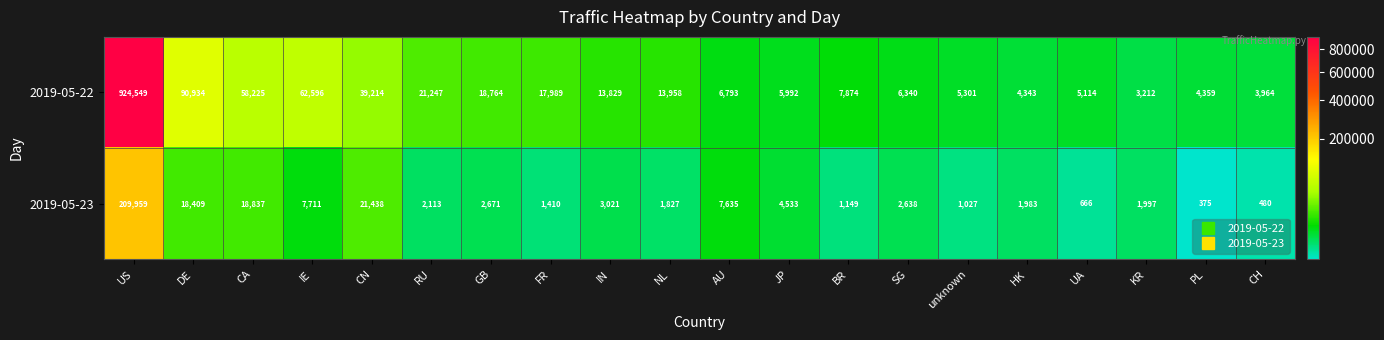

The 2019-05-23 series shows 1353 at RU. True or false?

False